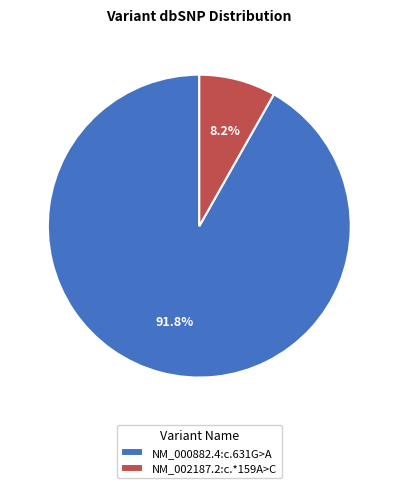

Between NM_000882.4:c.631G>A and NM_002187.2:c.*159A>C, which is larger?

NM_000882.4:c.631G>A